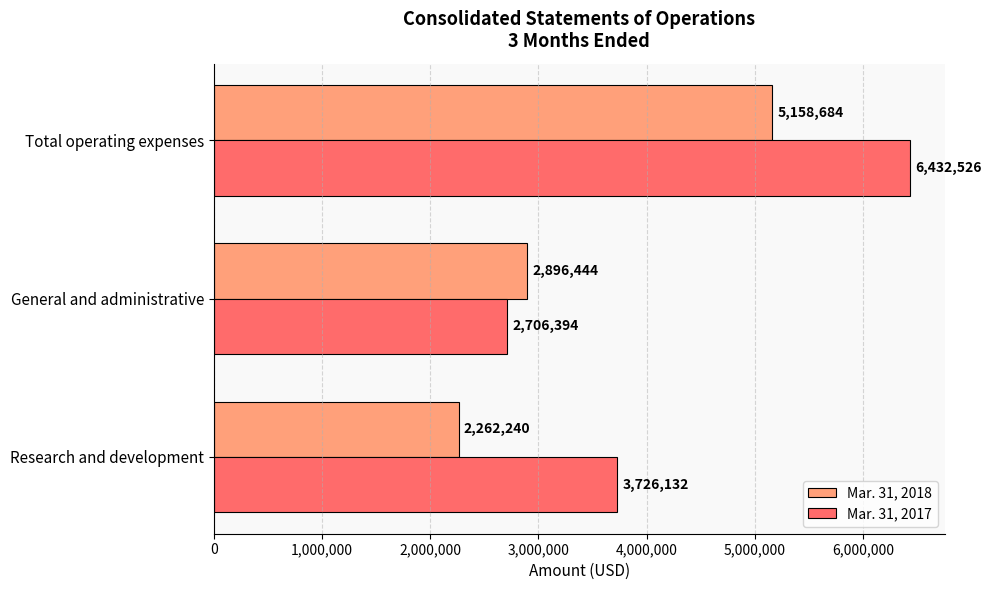

Which label corresponds to the largest value in the chart?

Total operating expenses